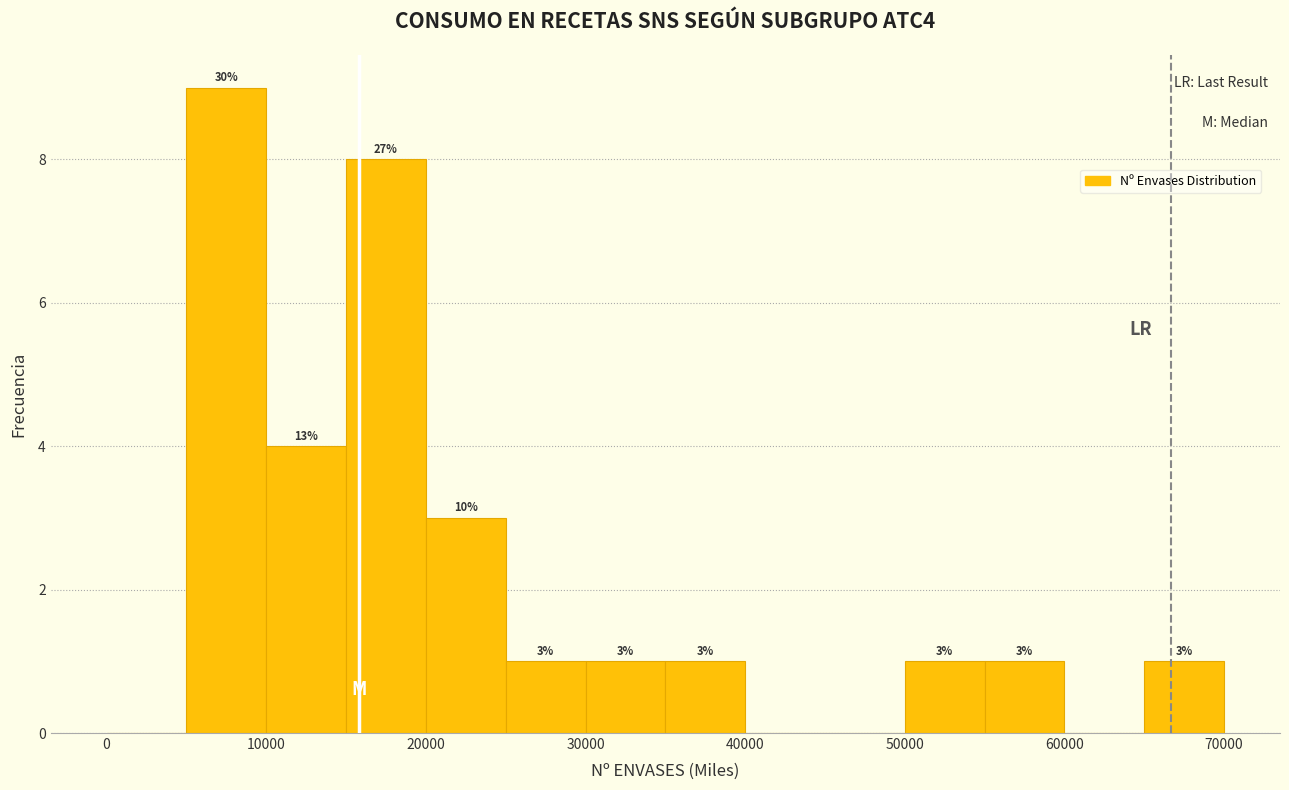

Over which range of the x-axis is the bar tallest?

5000 to 10000